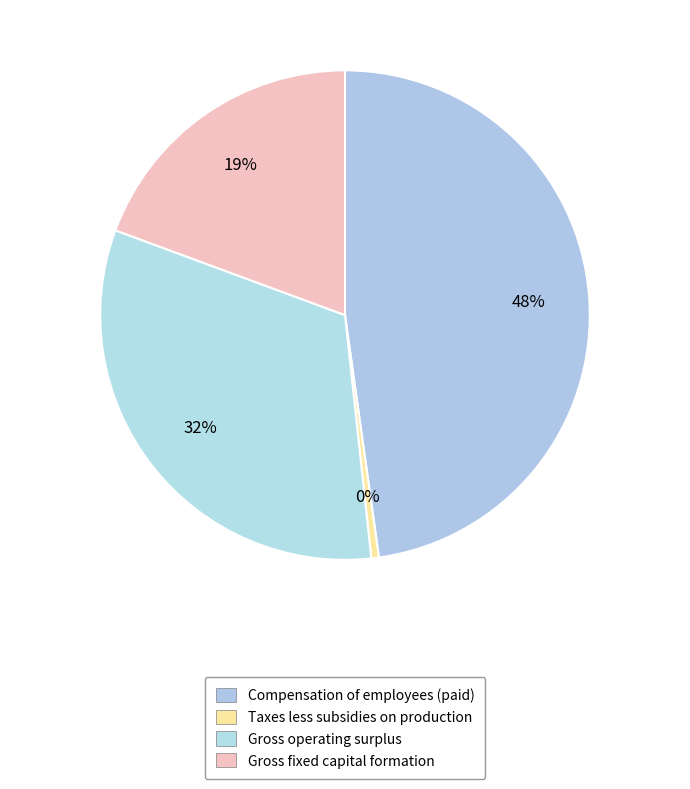

Is it true that Compensation of employees (paid) is 1% of the pie?

False